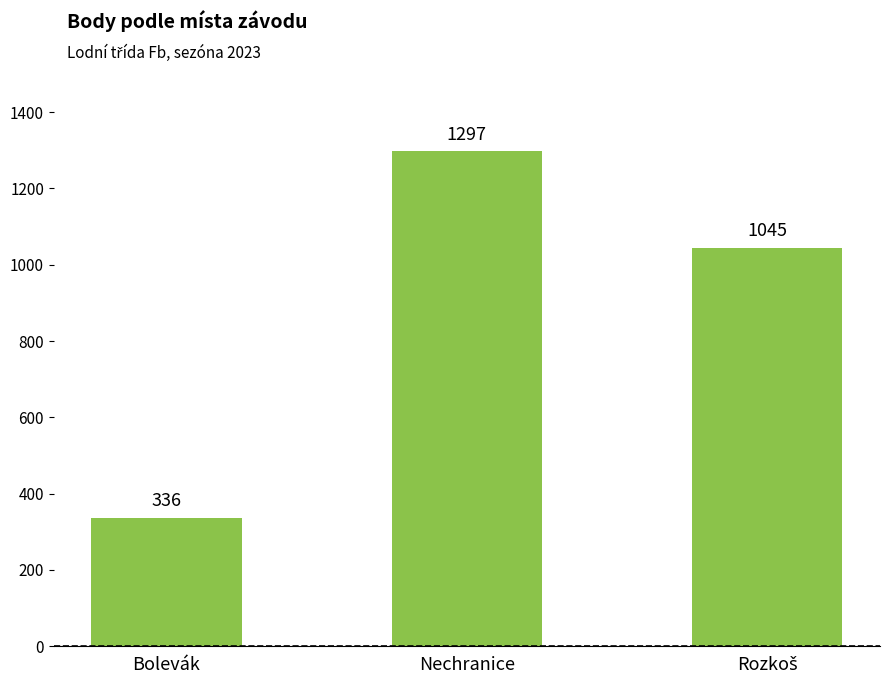

Is it true that the value at Bolevák is 451?

False